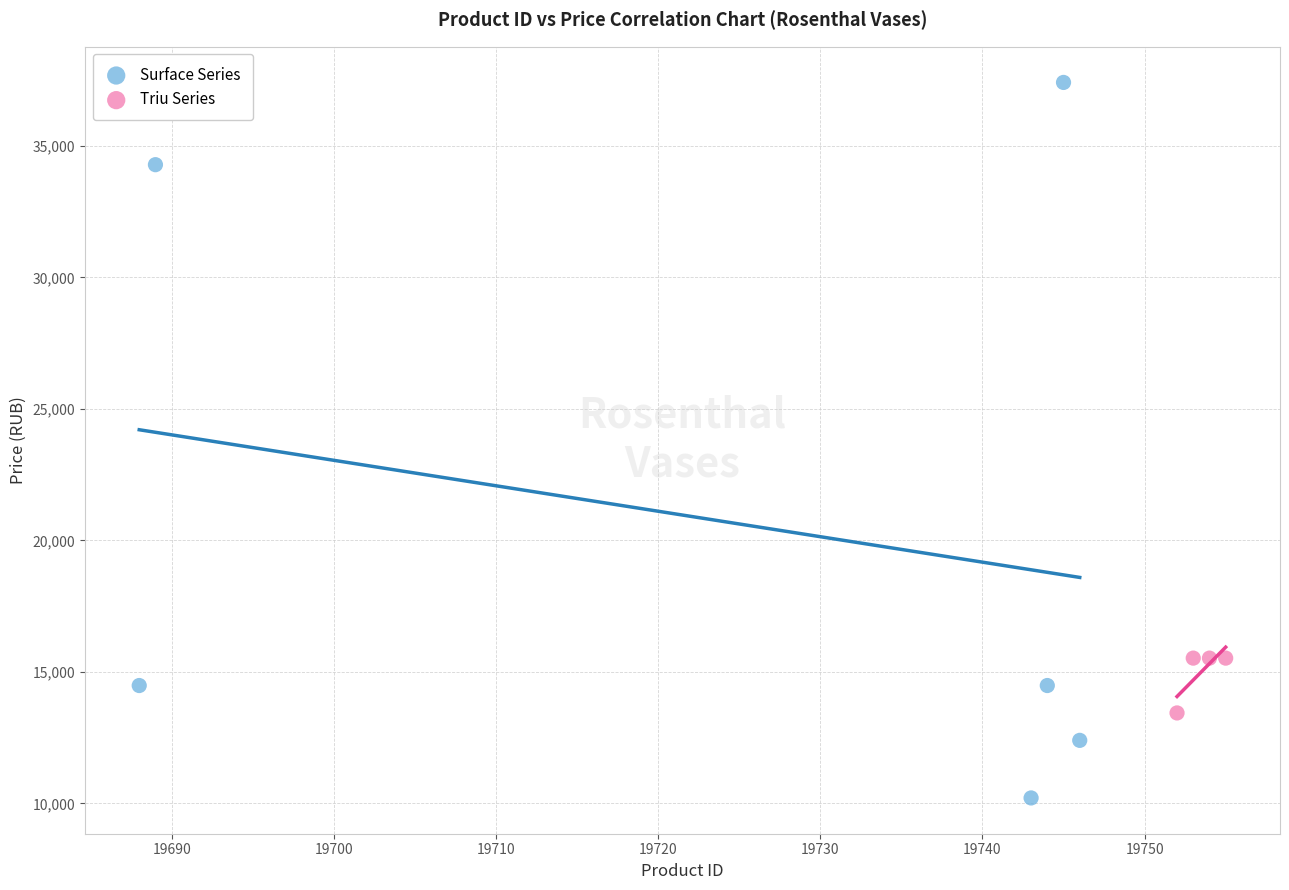

Which series has the largest Y range (max minus min)?

Surface Series